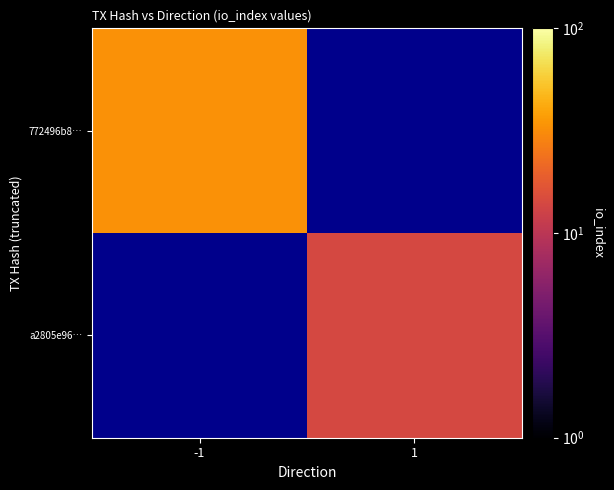

Between -1 and 1, which is larger?

1